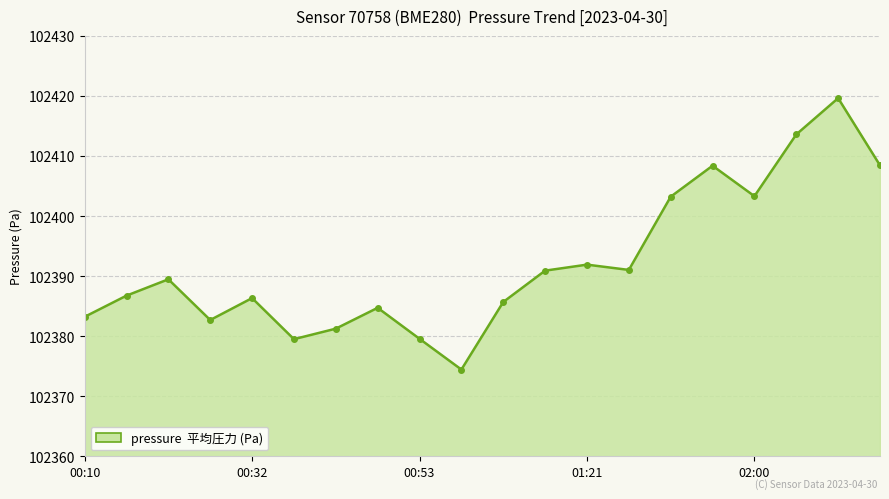

What is the difference between the second highest and second lowest values?

34.1